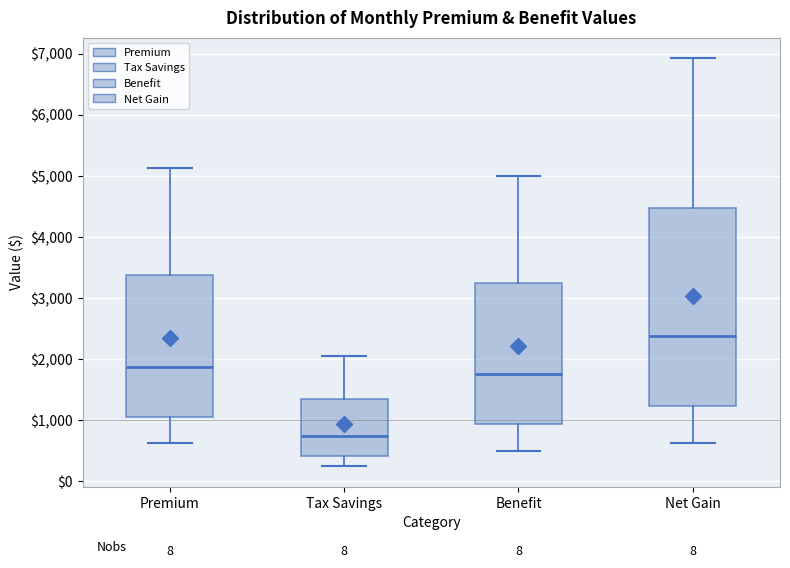

Reading left to right, transcribe this box plot: for each box, give where its median line is, the range the box spans, and where its two whiskers end, as read against the y-axis. The values are not printed on the chart, so give them approximately, as read against the axis.

Premium: median 1900, box 1100 to 3400, whiskers 600 to 5100
Tax Savings: median 700, box 400 to 1300, whiskers 200 to 2000
Benefit: median 1800, box 900 to 3300, whiskers 500 to 5000
Net Gain: median 2400, box 1200 to 4500, whiskers 600 to 6900